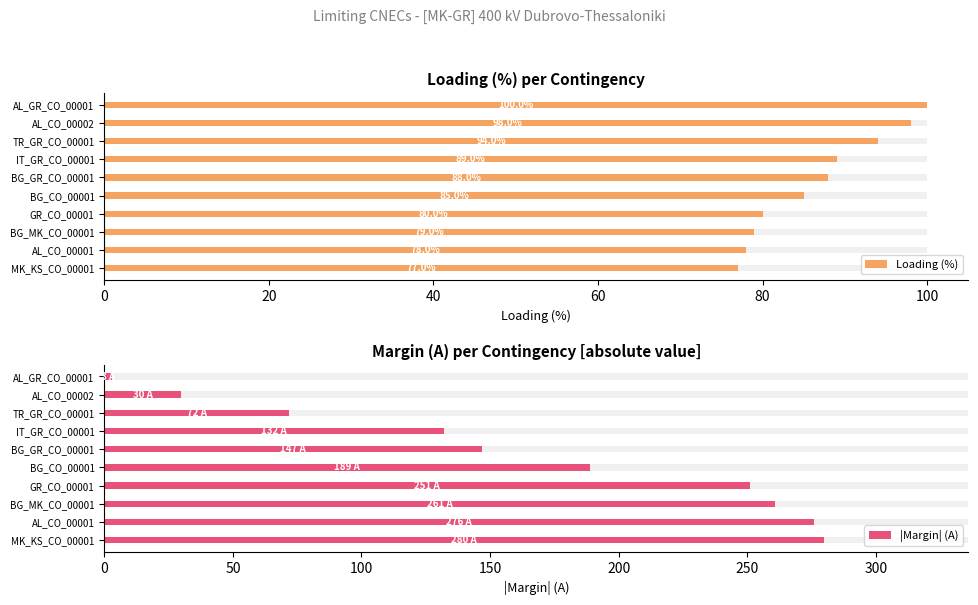

What is the total value across all series at MK_KS_CO_00001?

357